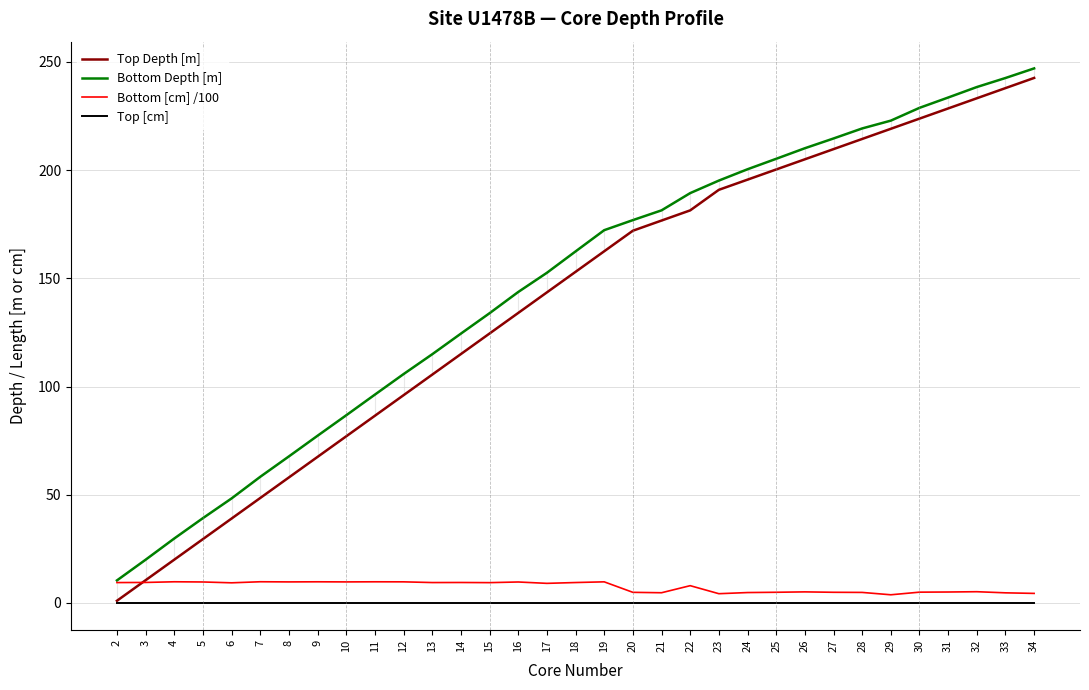

What is the spread (max minus min) of values at 2?

10.4